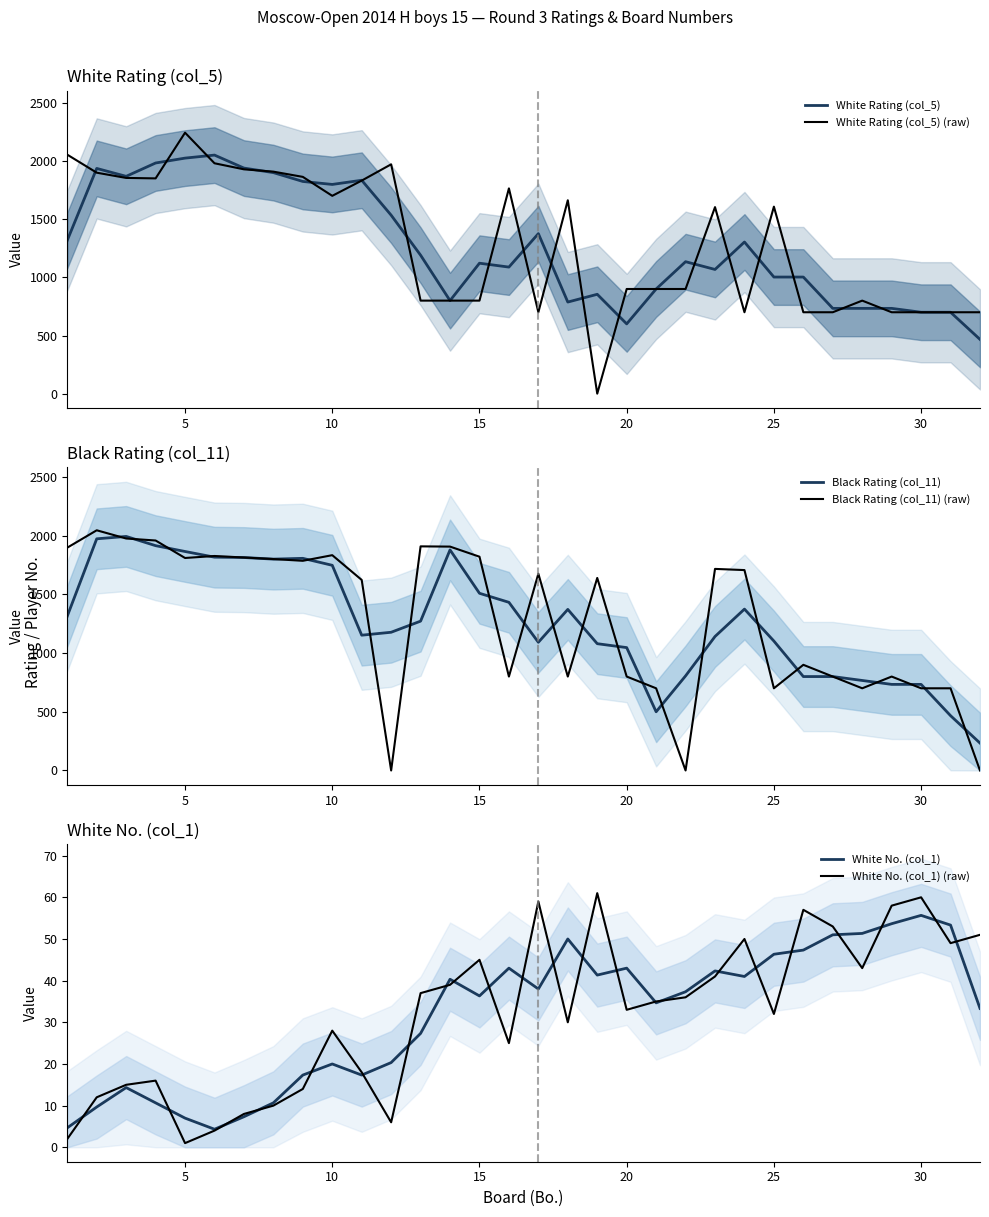

What is the lowest value of the White No. (col_1) series?

4.3